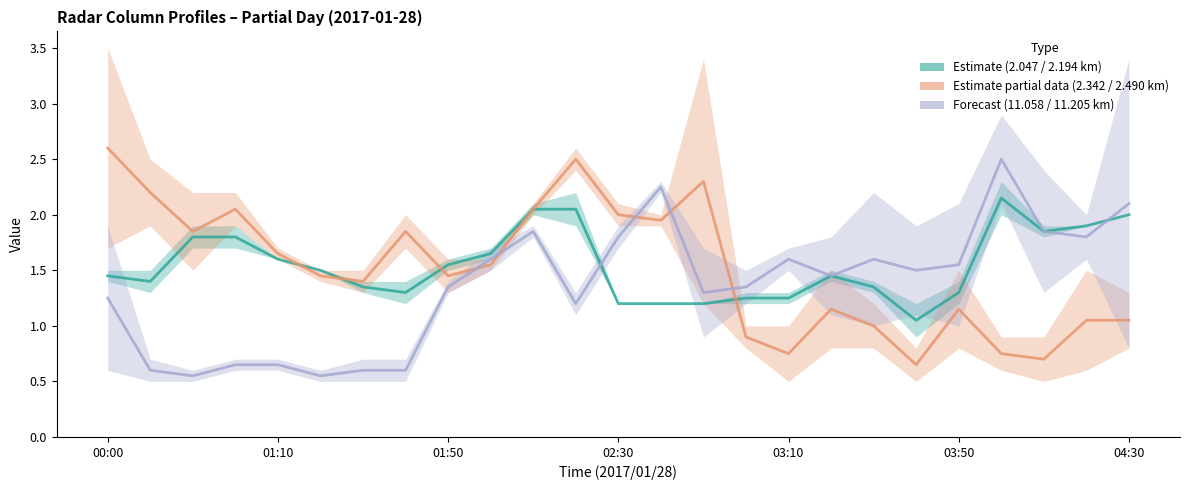

The Forecast series shows 1.4 at 01:50. True or false?

True